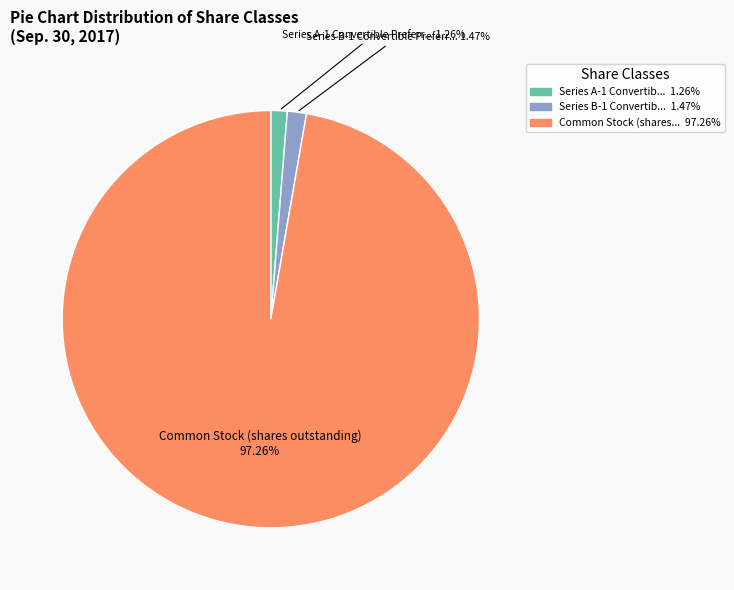

Is there a majority slice in this chart?

Yes